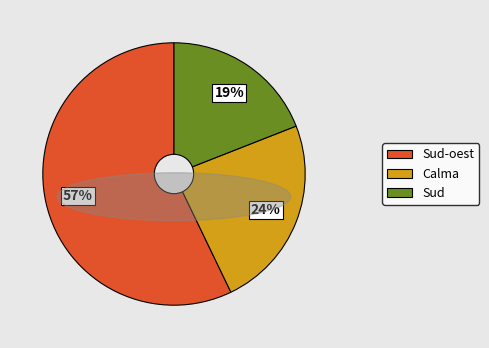

How many slices are in this pie chart?

3